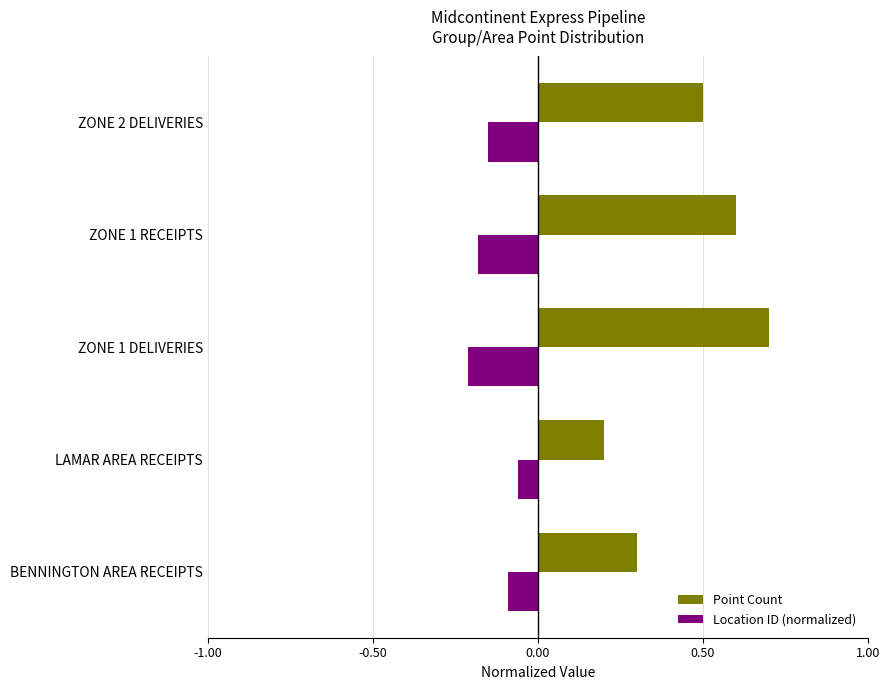

What is the difference between the highest and lowest values at ZONE 1 DELIVERIES?

0.9